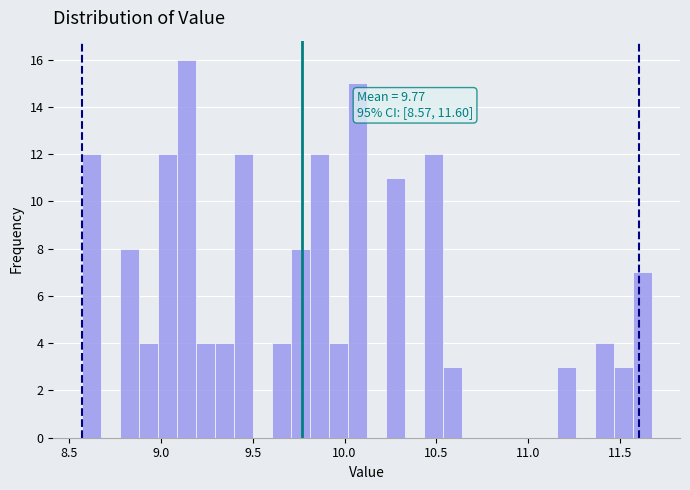

Read against the x-axis, roughly where is the centre of the tallest bar?

9.15